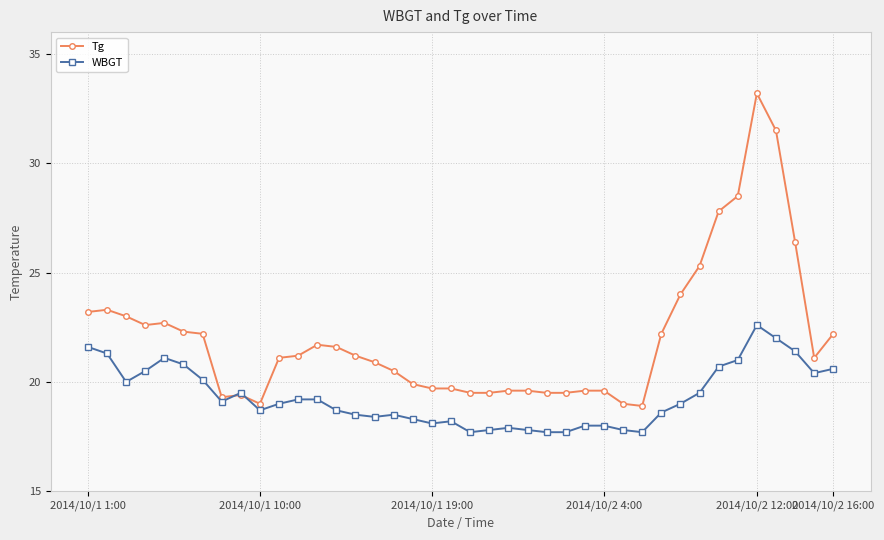

What is the minimum value shown in the chart?

17.7